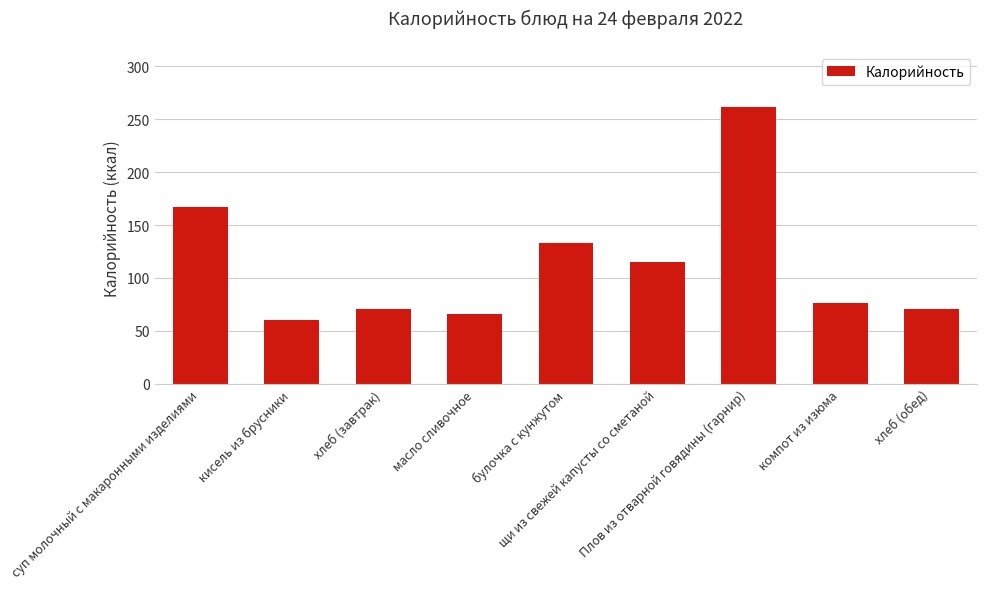

Reading right to left, extract all data points from this chart.

хлеб (обед)=70.3	компот из изюма=75.9	Плов из отварной говядины (гарнир)=261.2	щи из свежей капусты со сметаной=115.3	булочка с кунжутом=133.0	масло сливочное=66.1	хлеб (завтрак)=70.3	кисель из брусники=60.7	суп молочный с макаронными изделиями=167.0